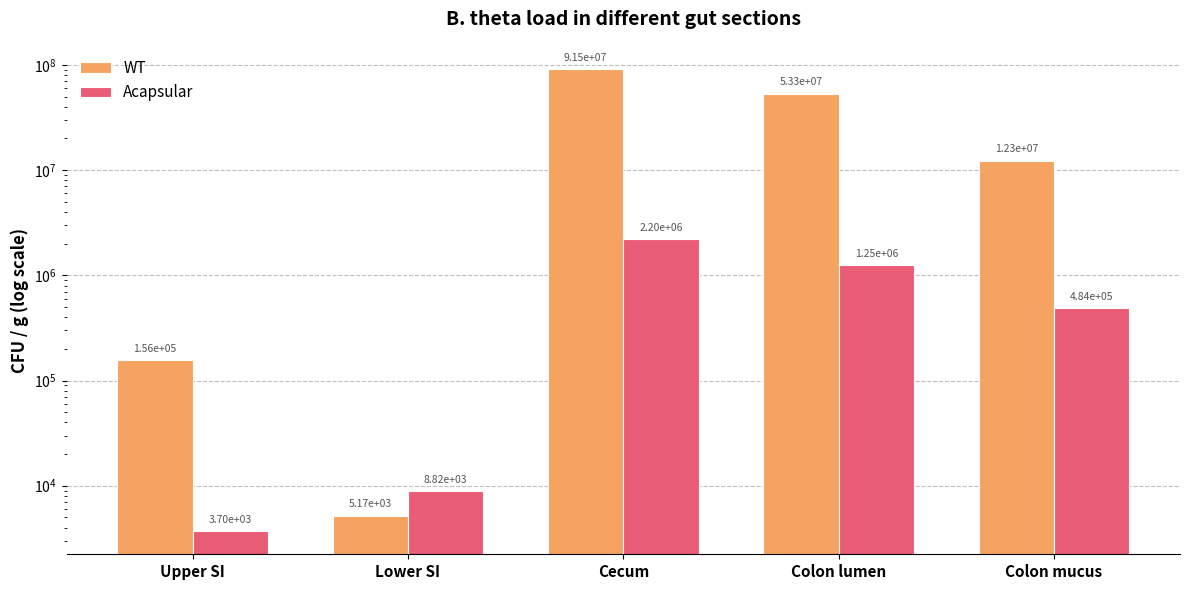

What is the sum of the Acapsular values at Cecum and Colon lumen?

3450000